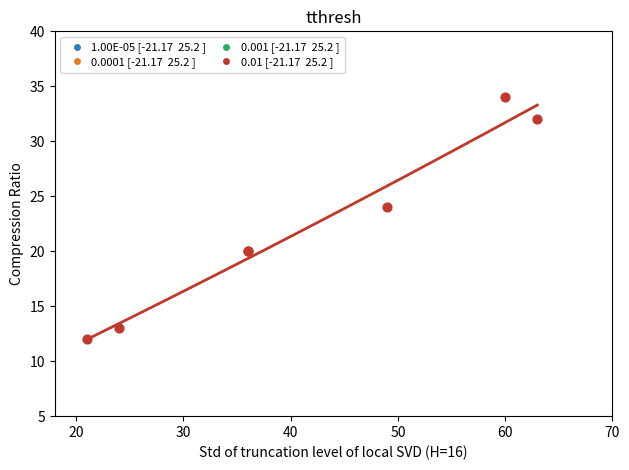

What Y value in the scatter plot is closest to 23?

24